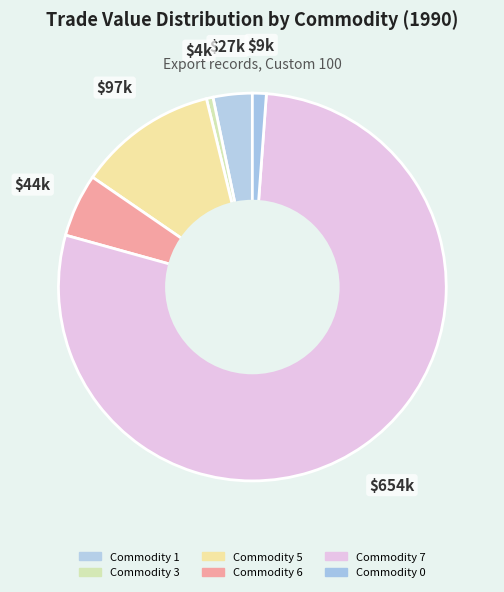

Count the number of slices in the pie.

6